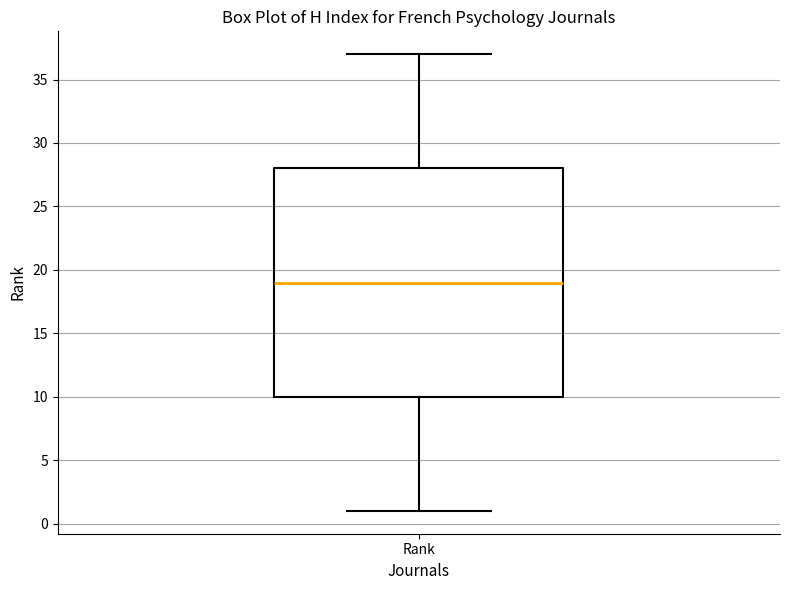

Where does the lower whisker of the box for Rank end on the y-axis? The values are not printed on the chart, so give them approximately, as read against the axis.

1